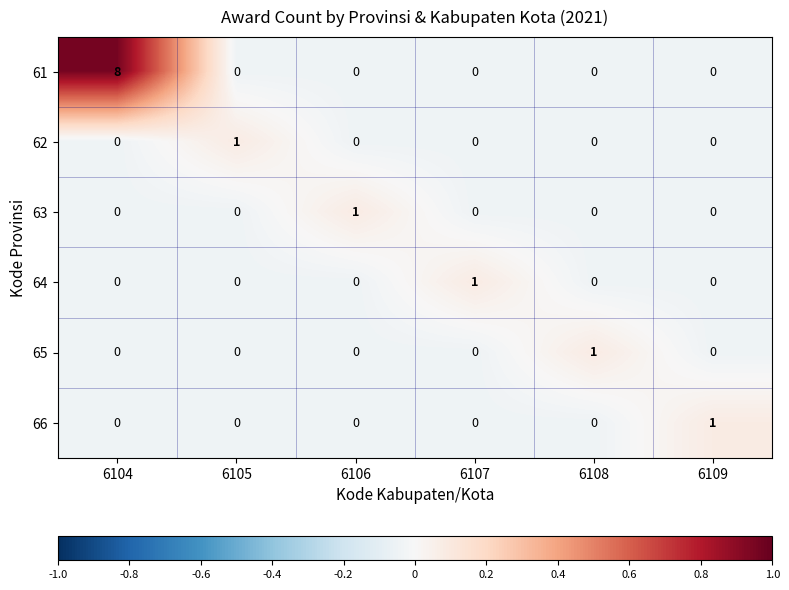

Count the 66 values in the range 0 to 1.

6